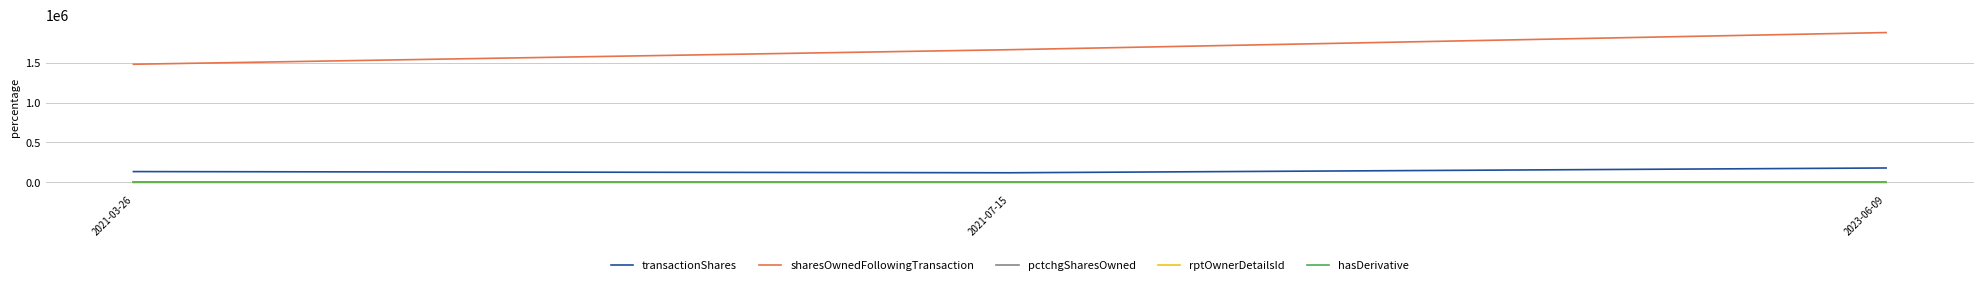

Which series changed the most between 2021-07-15 and 2023-06-09?

sharesOwnedFollowingTransaction